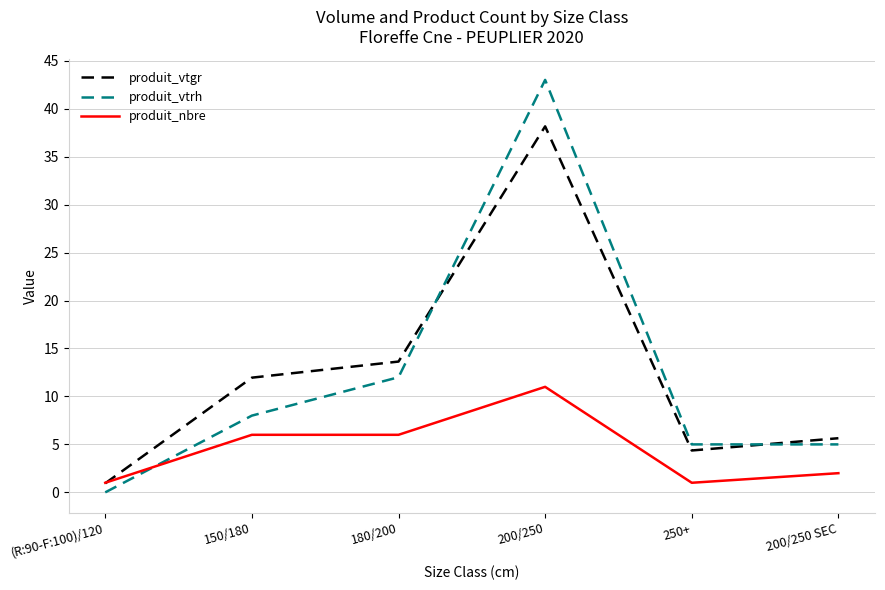

What is the total value across all series at 200/250 SEC?

12.6